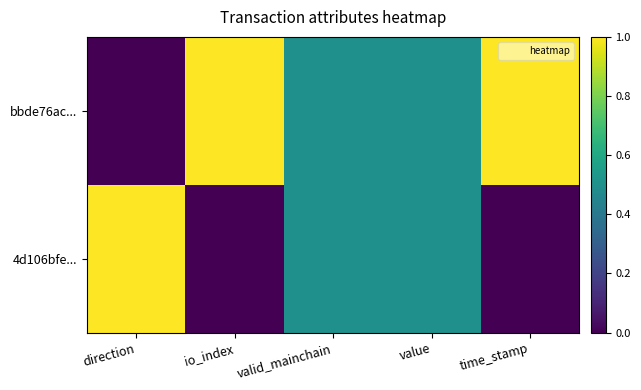

What is the total value across all series at io_index?

1.0